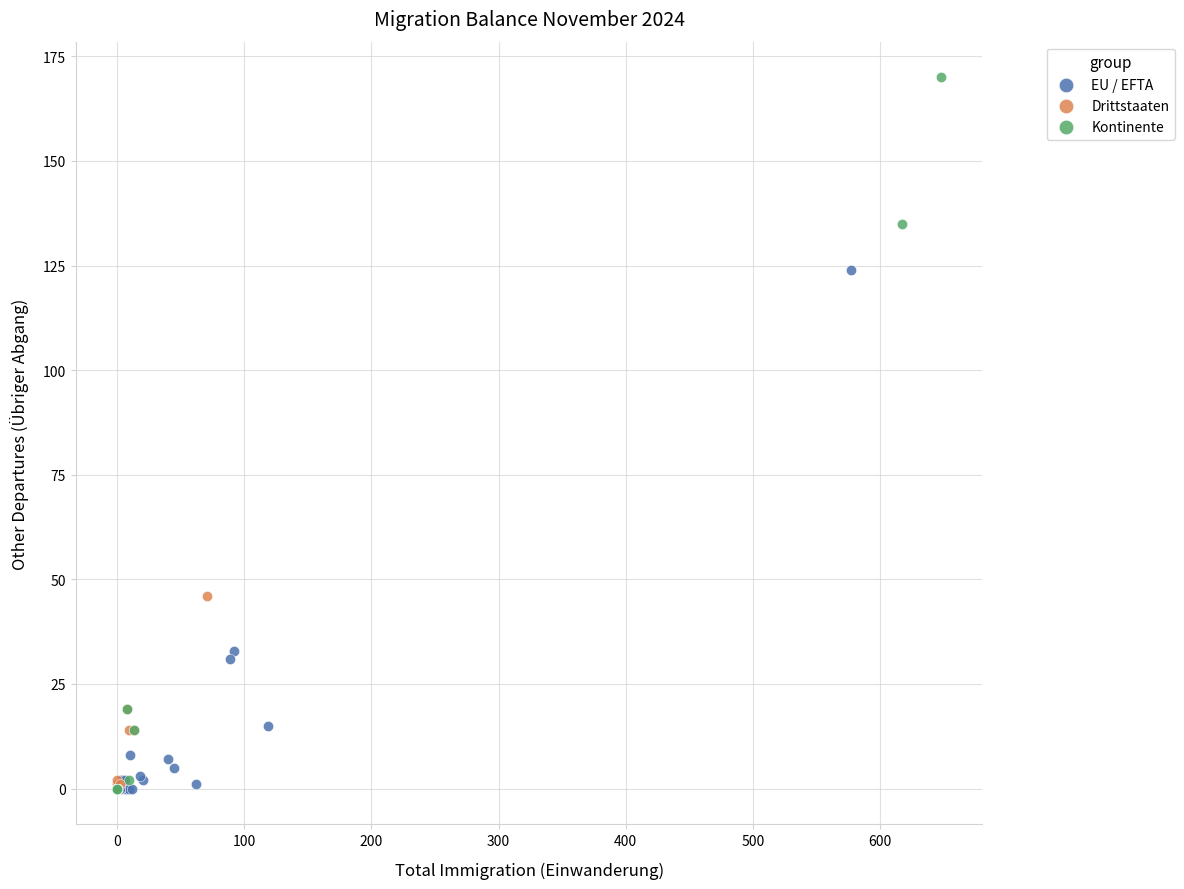

Which series reaches the maximum Y coordinate?

Kontinente